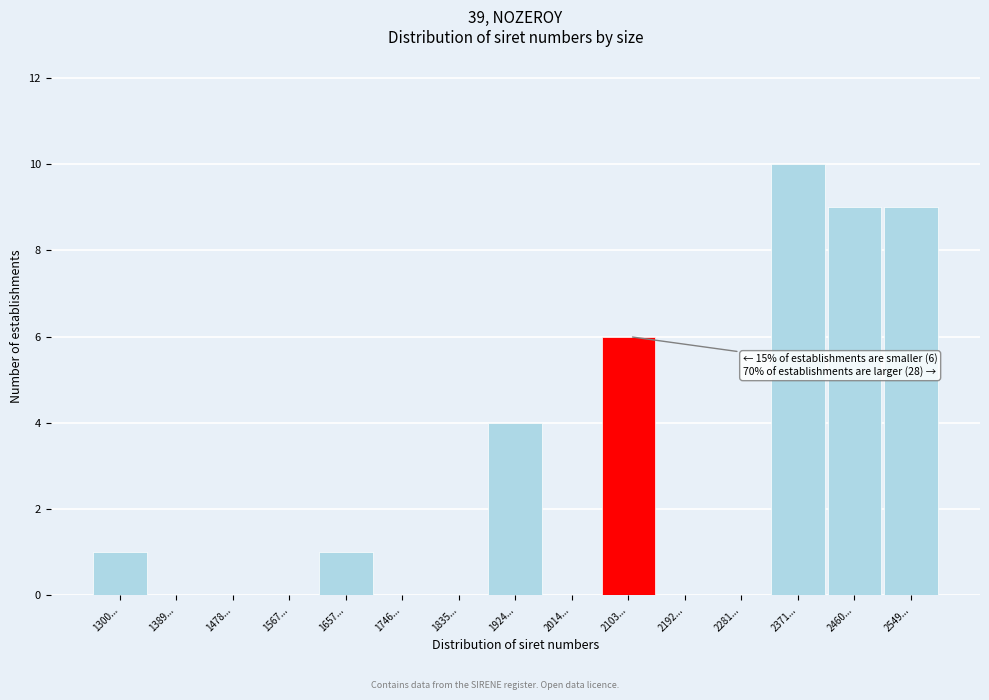

Reading left to right, extract all data points from this chart.

1300...=1	1389...=0	1478...=0	1567...=0	1657...=1	1746...=0	1835...=0	1924...=4	2014...=0	2103...=6	2192...=0	2281...=0	2371...=10	2460...=9	2549...=9